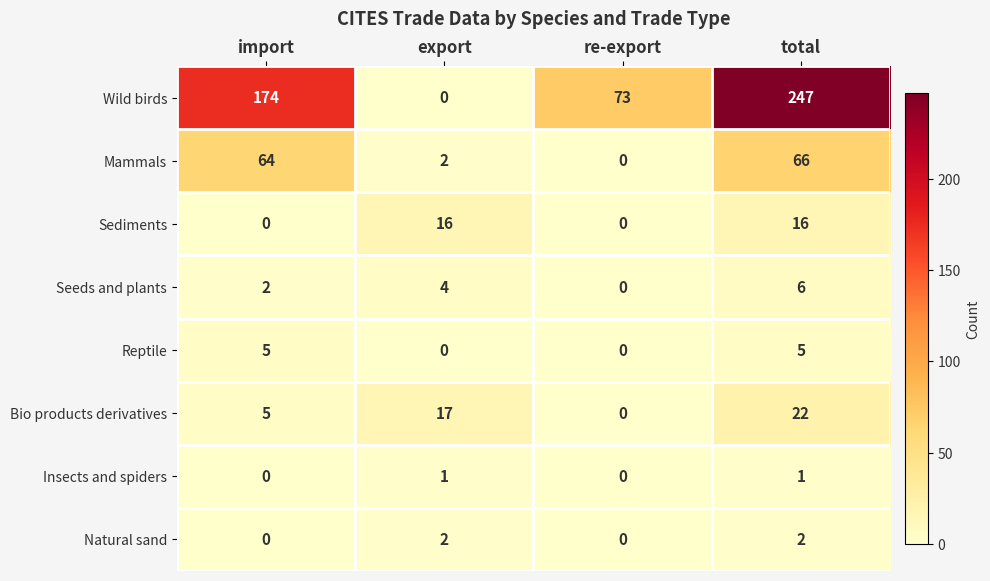

Is it true that Natural sand equals -1 at import?

False